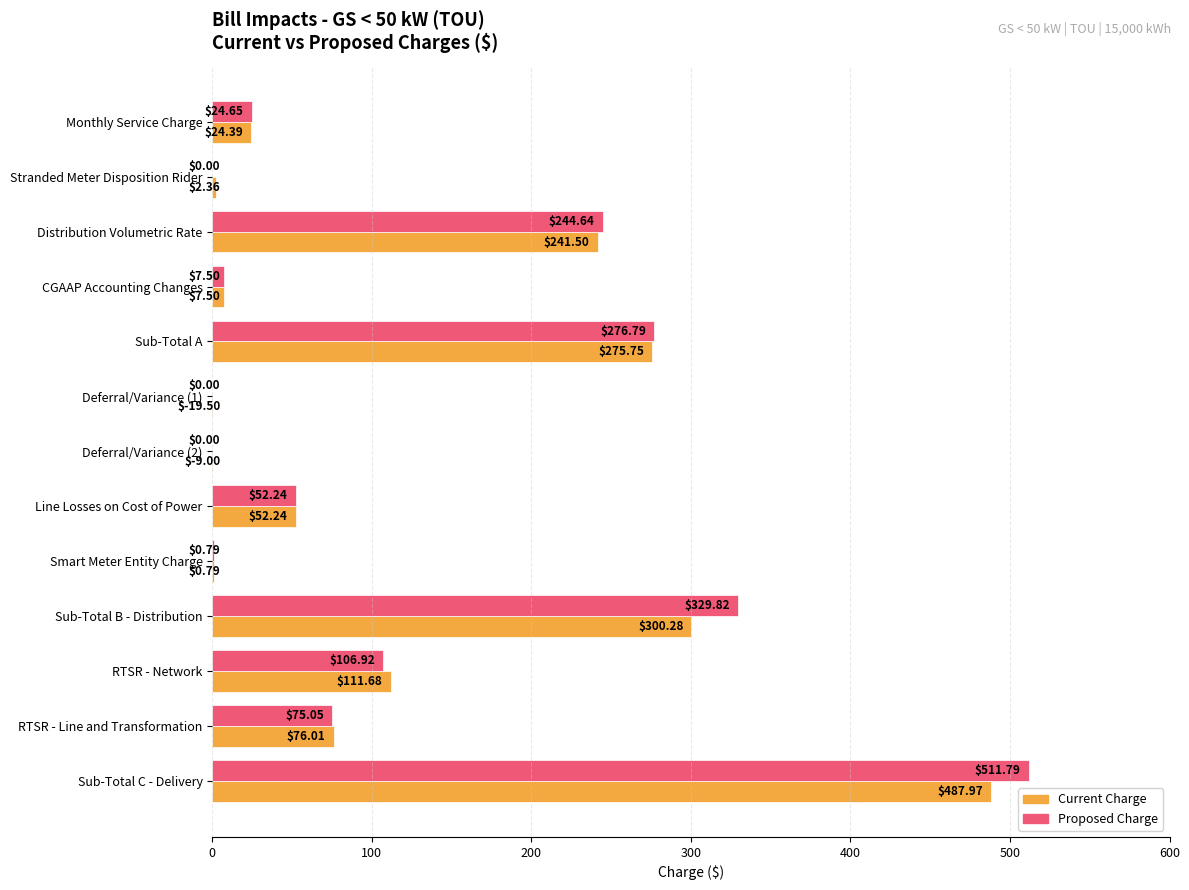

Which series has the largest total across all categories?

Proposed Charge